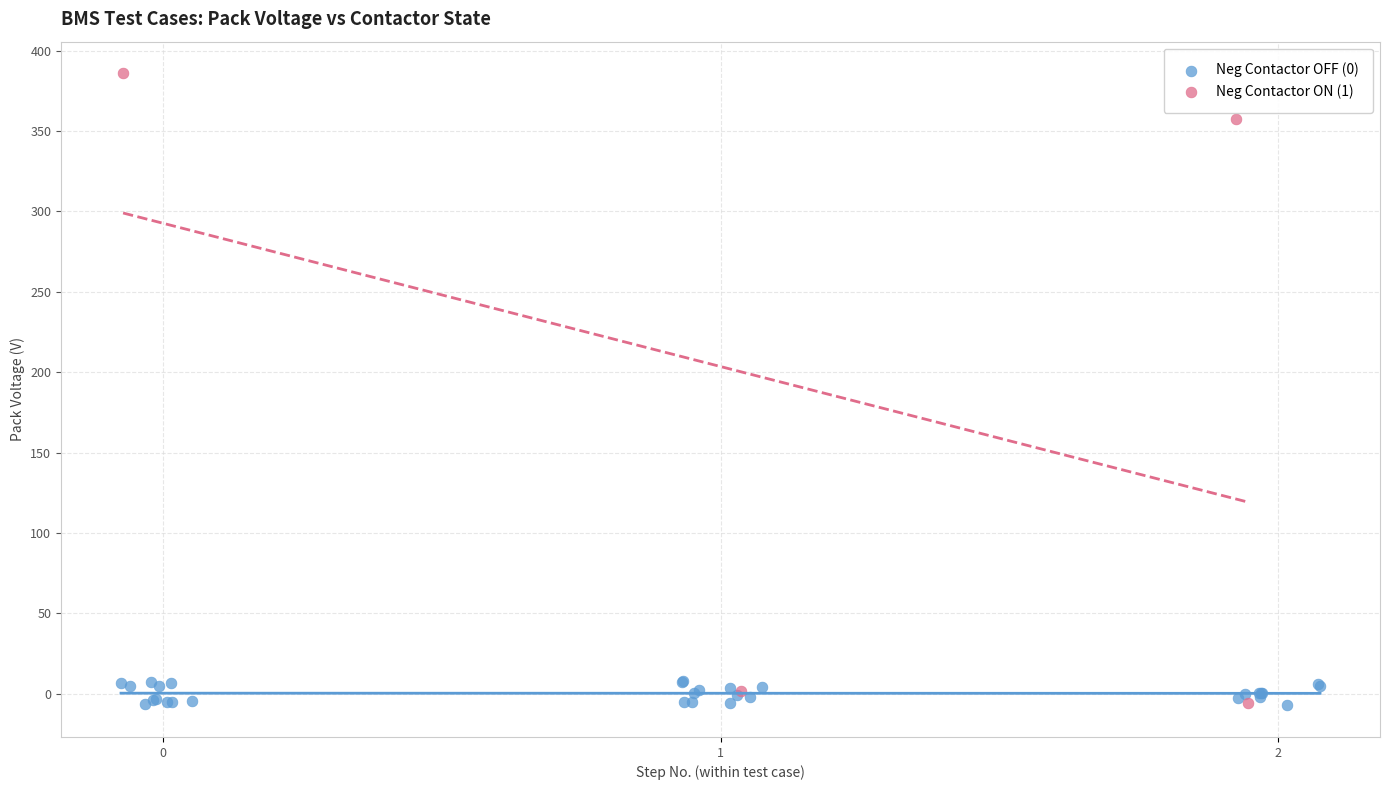

Which series contains the highest Y value?

Neg Contactor ON (1)